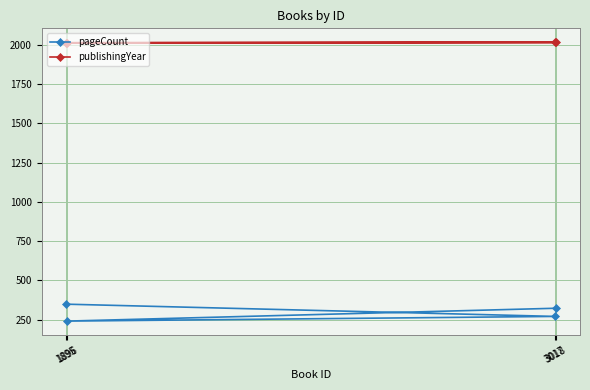

What are all the series names shown in the legend?

pageCount, publishingYear